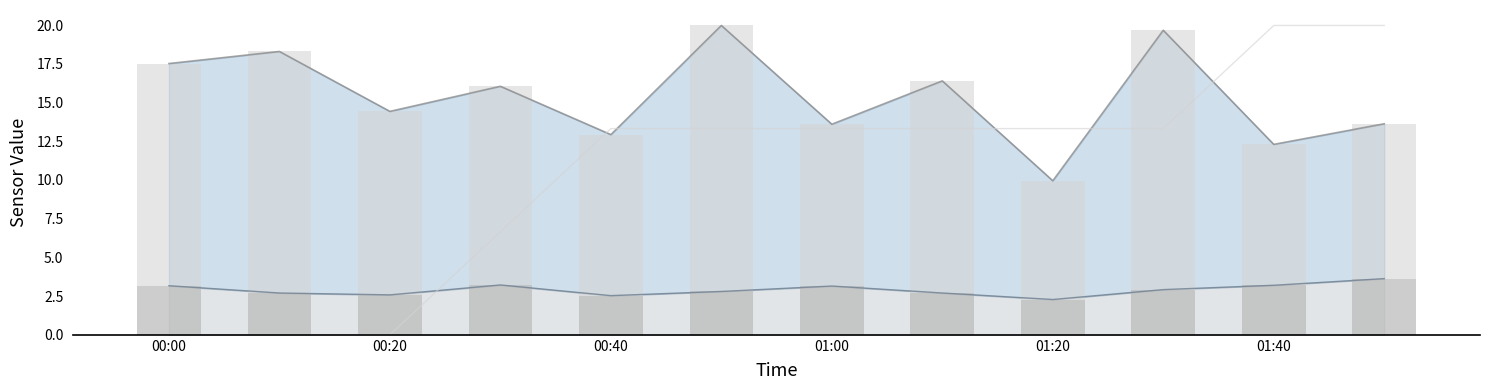

Which series has the largest total across all categories?

SDS_P1 bars